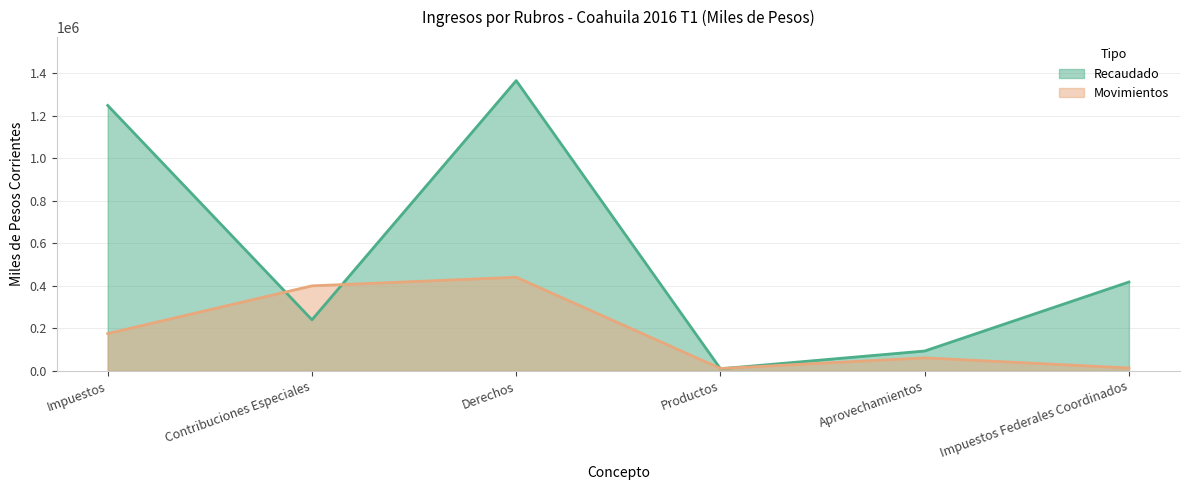

Reading right to left, what are all the values shown in this chart?

Recaudado: Impuestos Federales Coordinados=417594	Aprovechamientos=92843	Productos=9214	Derechos=1365273	Contribuciones Especiales=239700	Impuestos=1248494
Movimientos: Impuestos Federales Coordinados=13087	Aprovechamientos=60659	Productos=10719	Derechos=440085	Contribuciones Especiales=399475	Impuestos=175013